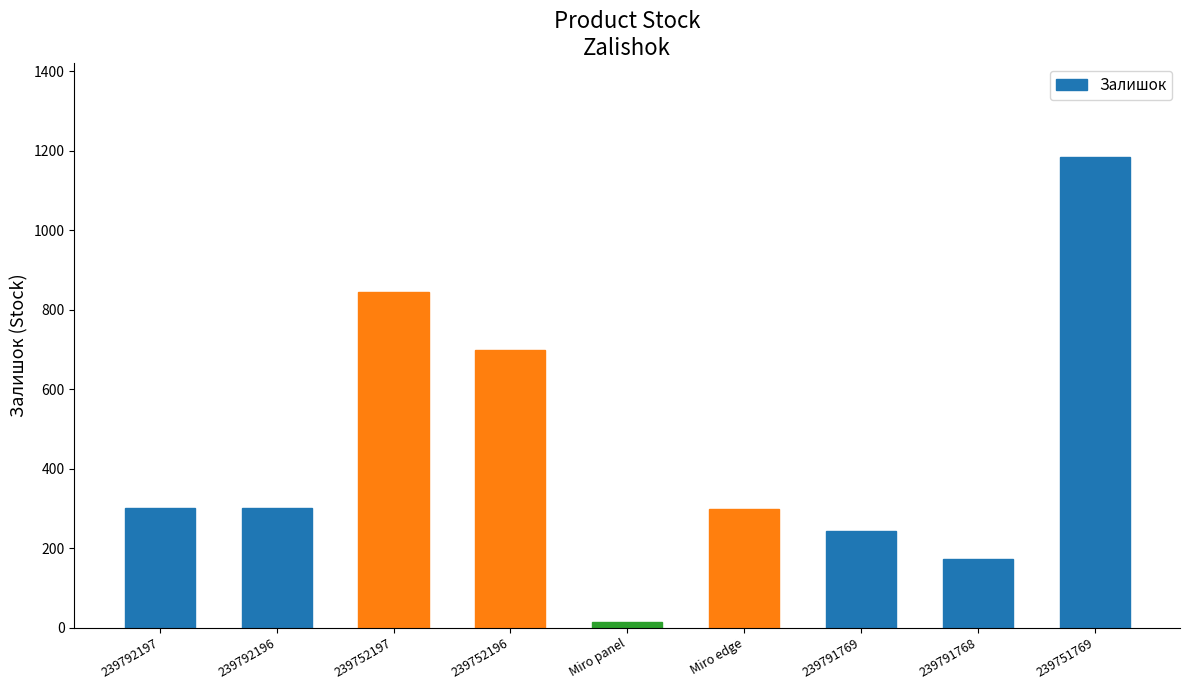

The value at 239751769 is 601. True or false?

False